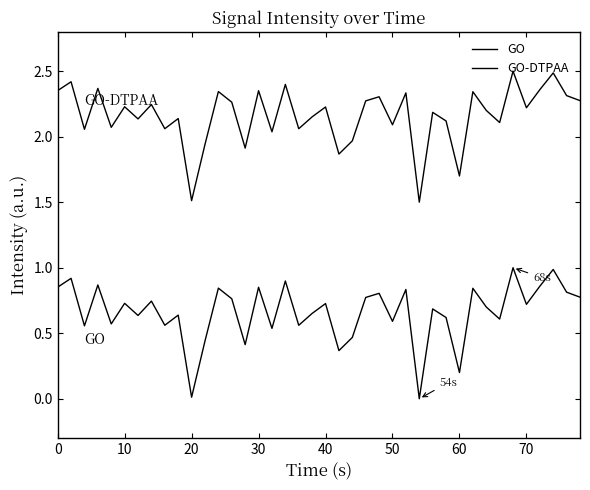

How many lines are shown in the chart?

2